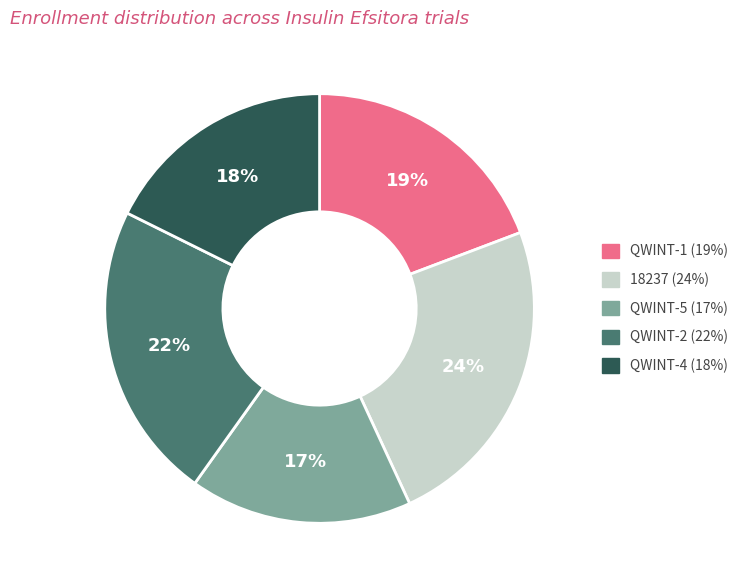

Combined, do QWINT-1 and 18237 account for over 50%?

No